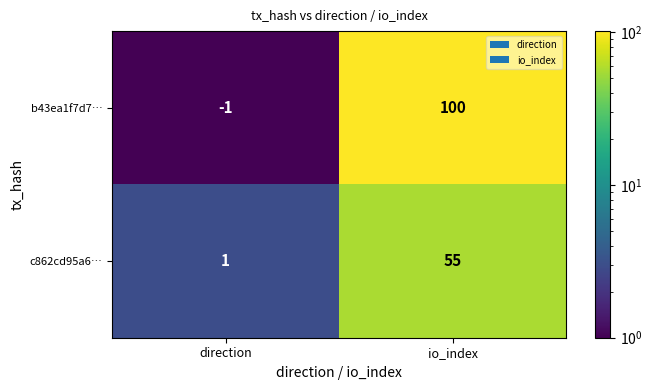

At which label does c862cd95a6… reach its peak?

io_index